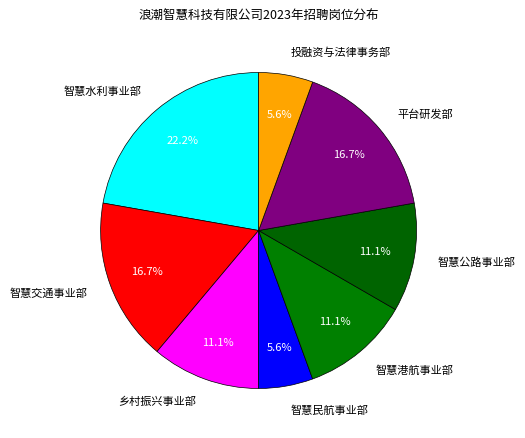

True or false: 智慧交通事业部 accounts for 17% of the total.

True